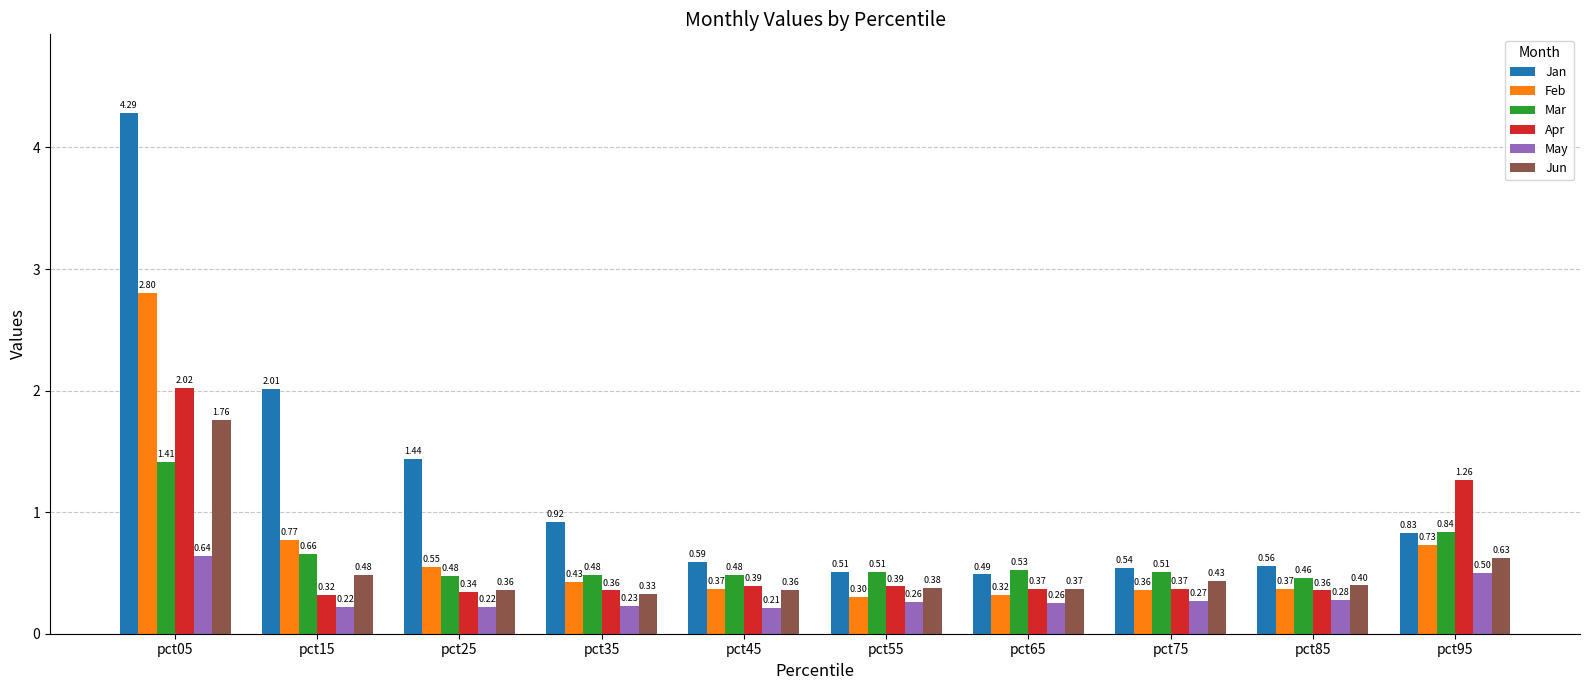

What is the difference between the second highest and minimum values in the Jun series?

0.3